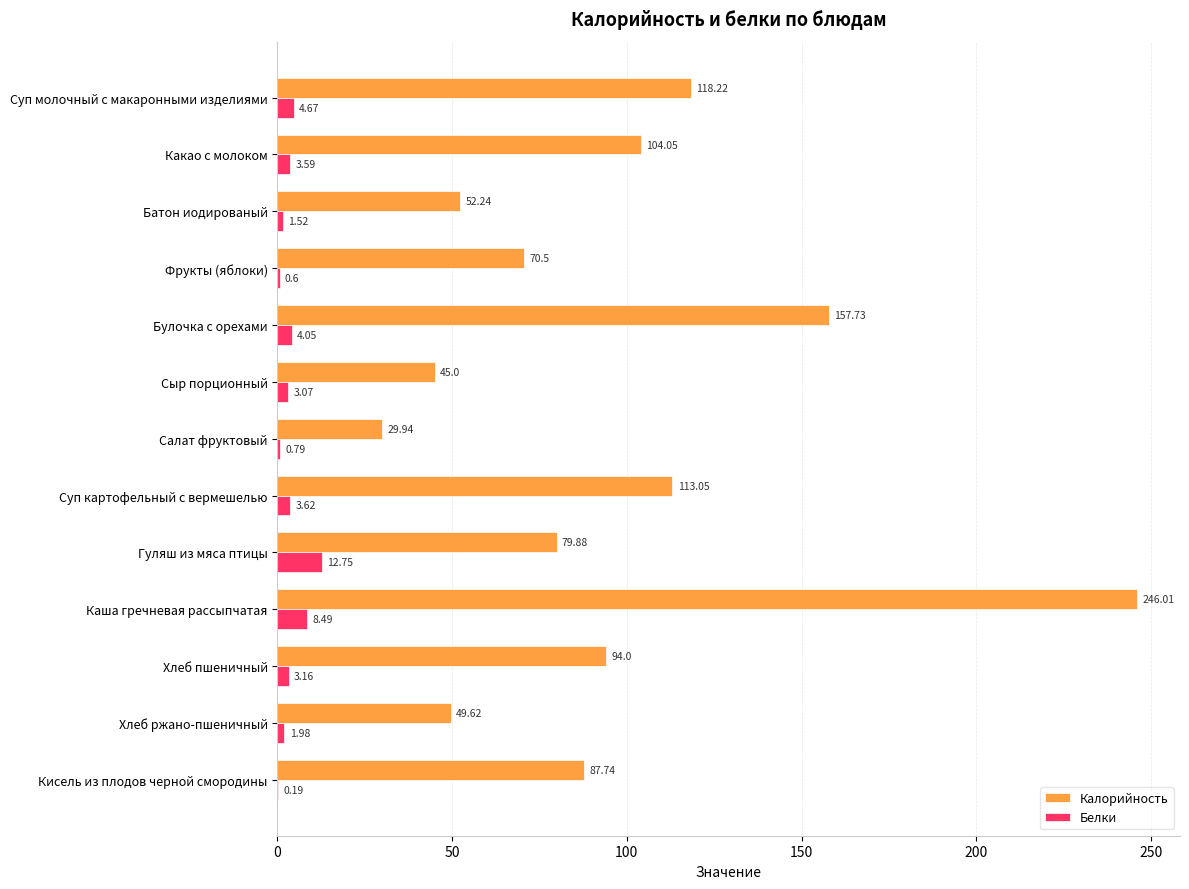

Between Сыр порционный and Кисель из плодов черной смородины, which series saw the biggest shift?

Калорийность